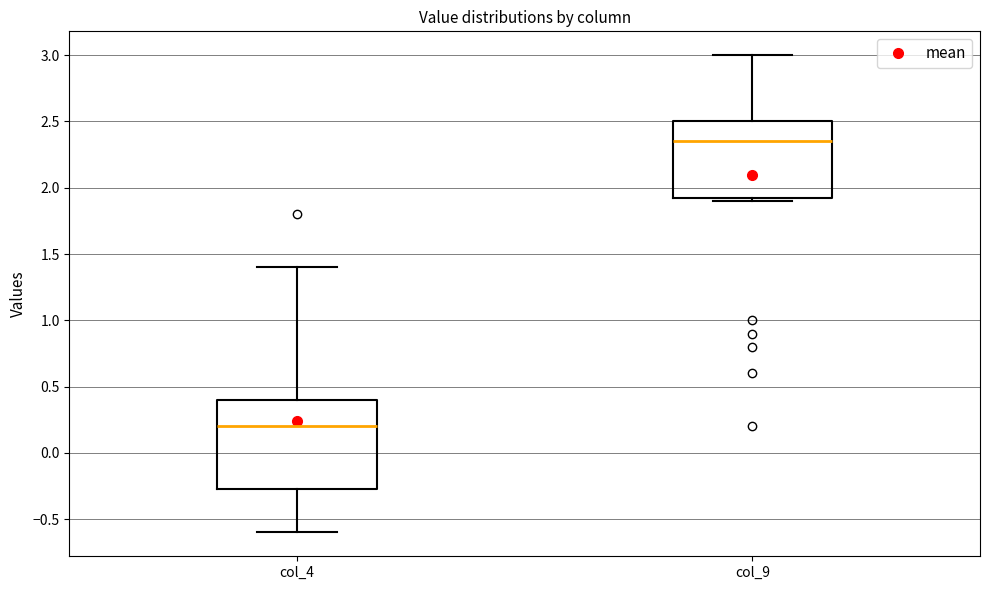

Reading left to right, transcribe this box plot: for each box, give where its median line is, the range the box spans, and where its two whiskers end, as read against the y-axis. The values are not printed on the chart, so give them approximately, as read against the axis.

col_4: median 0.20, box -0.25 to 0.40, whiskers -0.60 to 1.40
col_9: median 2.35, box 1.95 to 2.50, whiskers 1.90 to 3.00